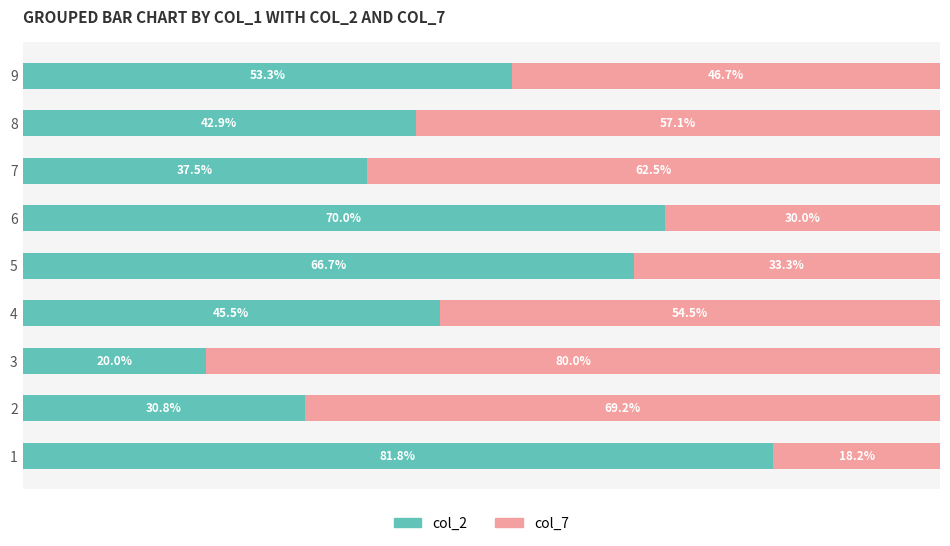

List the labels in order of col_2 value, smallest first.

3, 2, 7, 8, 4, 9, 5, 6, 1